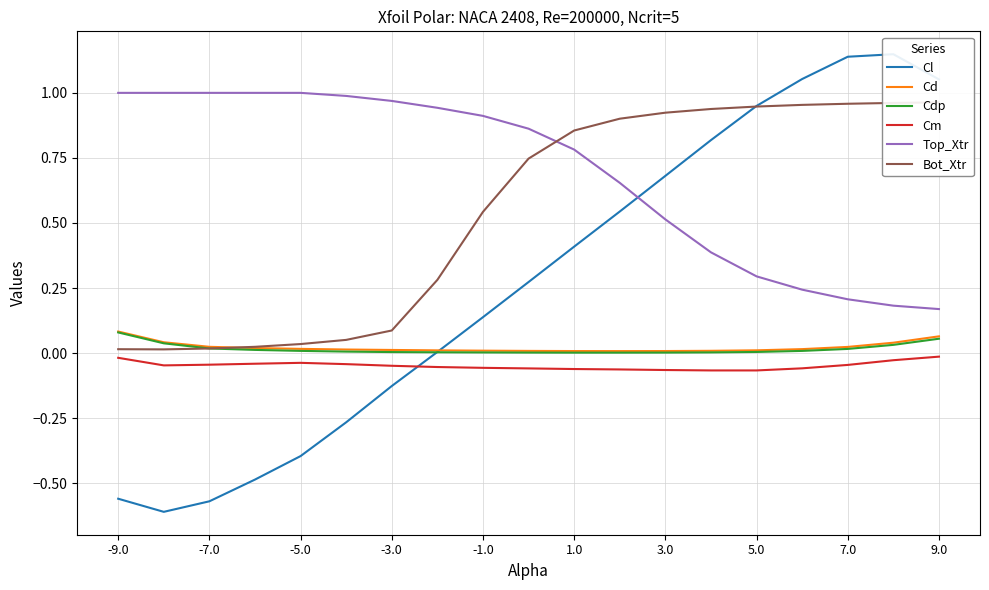

True or false: Top_Xtr and Cd intersect in this chart.

False